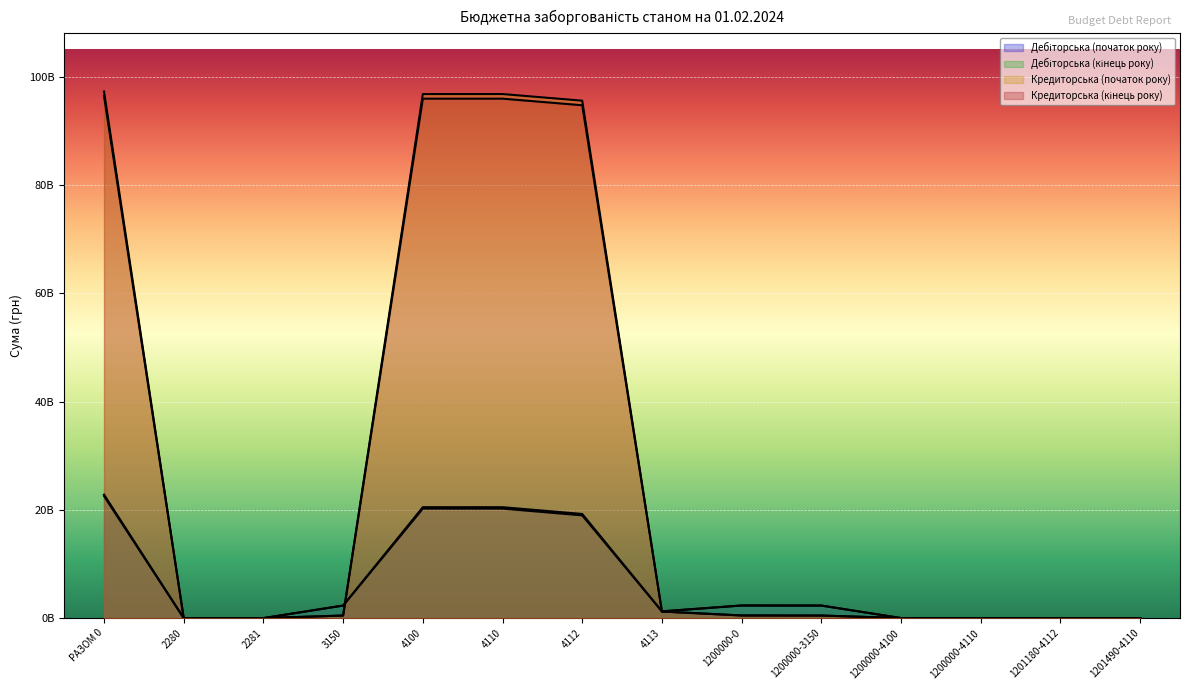

What is the difference between the maximum and second lowest values in the Дебіторська (кінець року) series?

22806058239.1